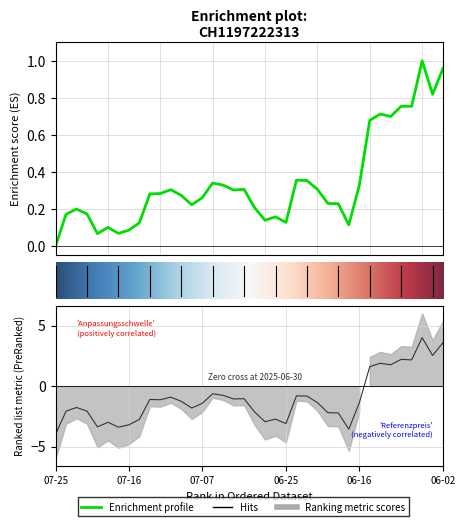

Rank the categories by Kapitalwert value from highest to lowest.

2025-06-04, 2025-06-02, 2025-06-03, 2025-06-10, 2025-06-06, 2025-06-12, 2025-06-11, 2025-06-13, 2025-06-24, 2025-06-23, 2025-07-04, 2025-07-03, 2025-06-16, 2025-07-01, 2025-06-20, 2025-07-10, 2025-07-02, 2025-07-11, 2025-07-14, 2025-07-09, 2025-07-07, 2025-06-19, 2025-06-18, 2025-07-08, 2025-06-30, 2025-07-23, 2025-07-22, 2025-07-24, 2025-06-26, 2025-06-27, 2025-06-25, 2025-07-15, 2025-06-17, 2025-07-18, 2025-07-16, 2025-07-17, 2025-07-21, 2025-07-25